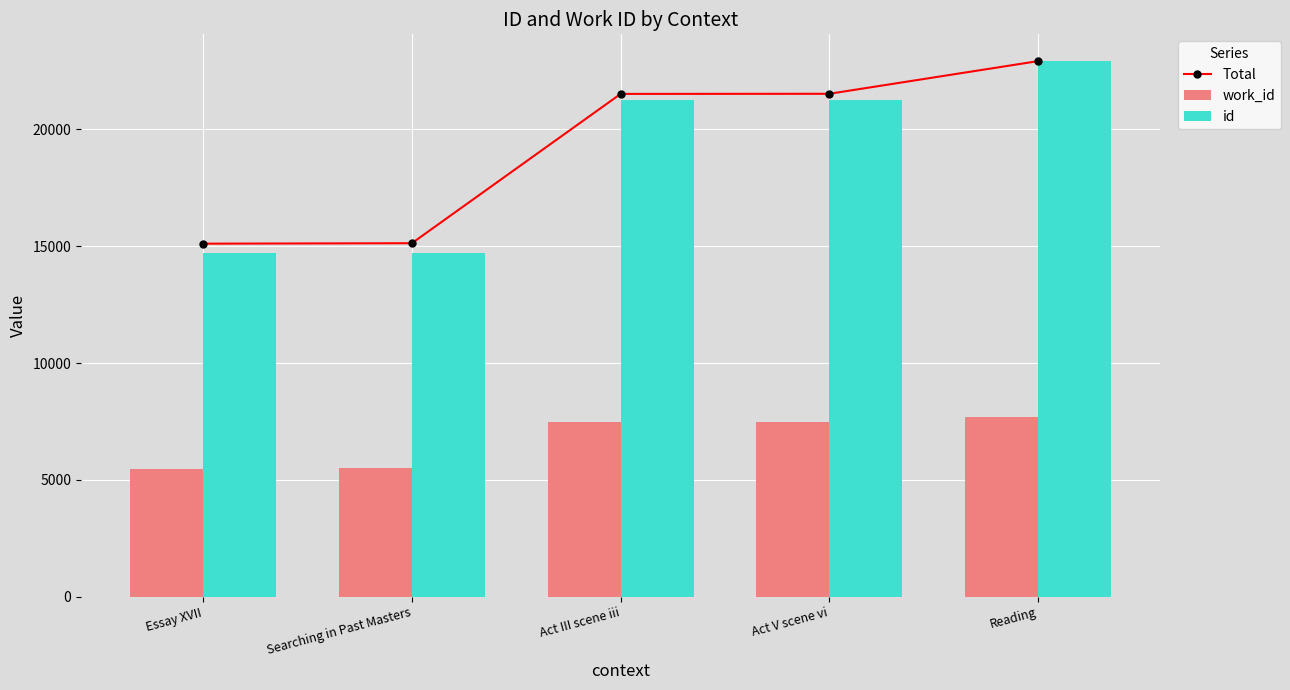

Which series has the largest total across all categories?

Total